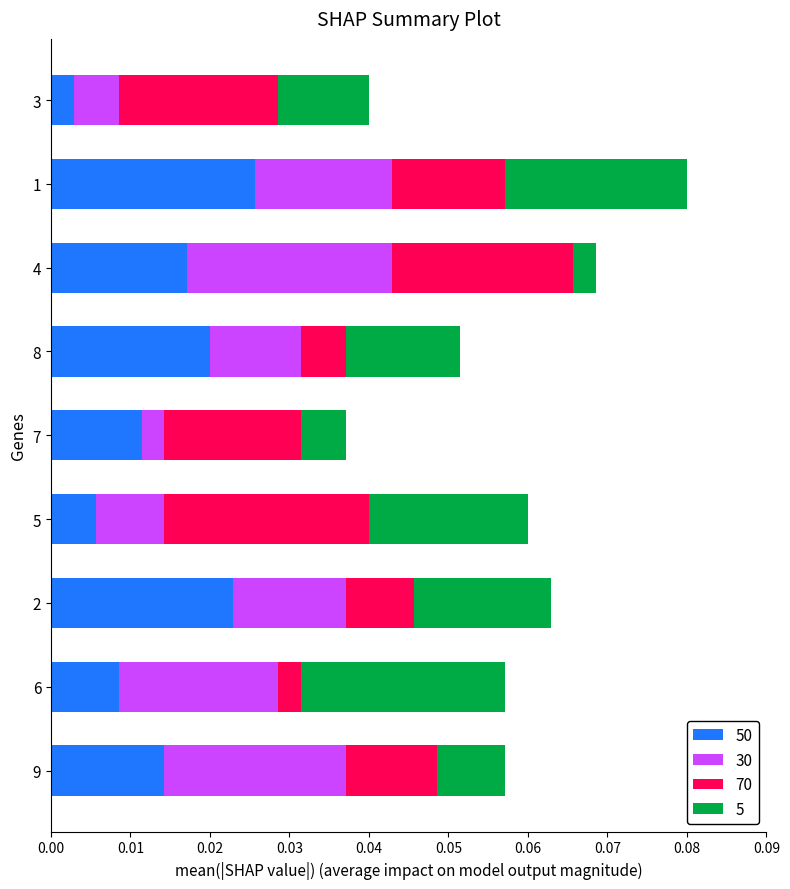

How many categories are shown in the chart?

9